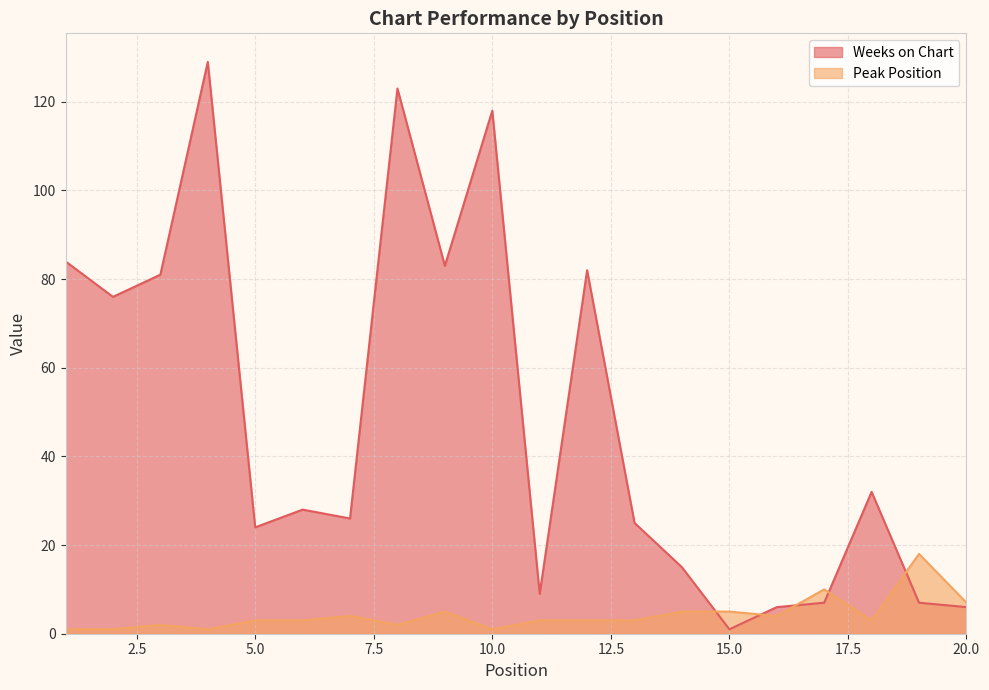

True or false: Weeks on Chart and Peak Position intersect in this chart.

True